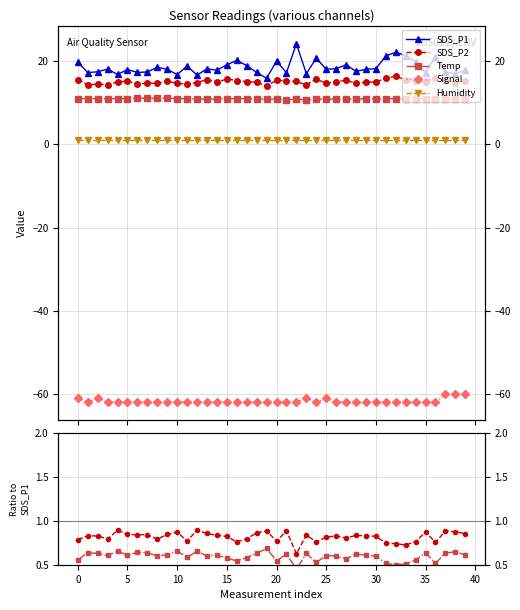

What is the difference between the Signal values at 17 and 30?

0.1